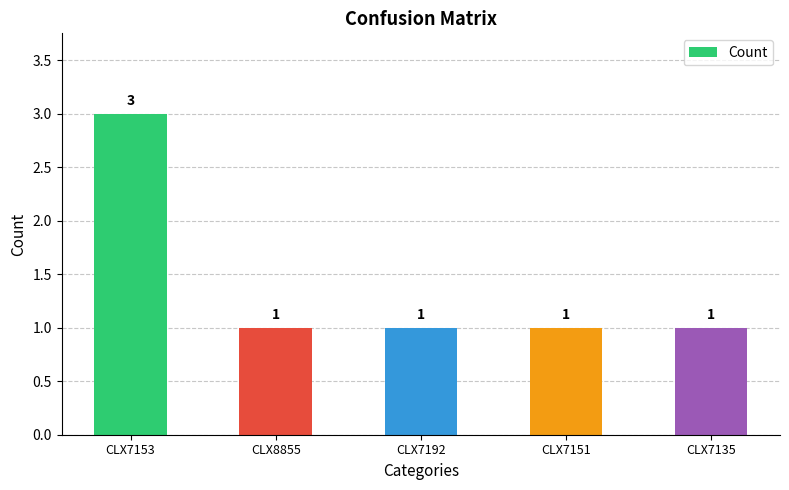

The value at CLX7135 is 1. True or false?

True